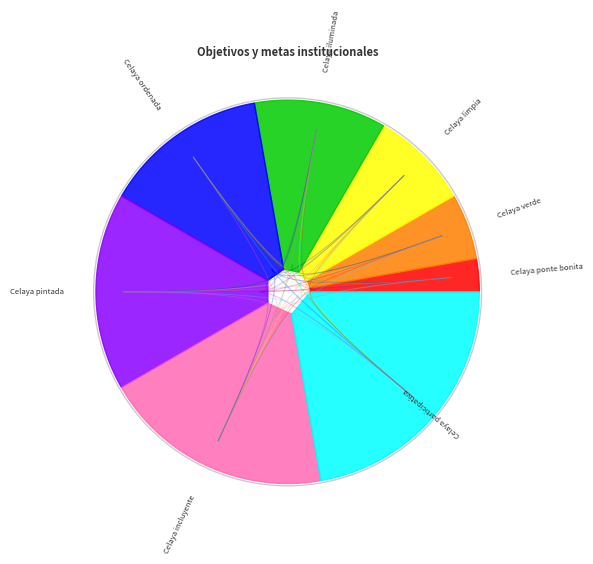

What is the change in value from Celaya ponte bonita to Celaya ordenada?

+4